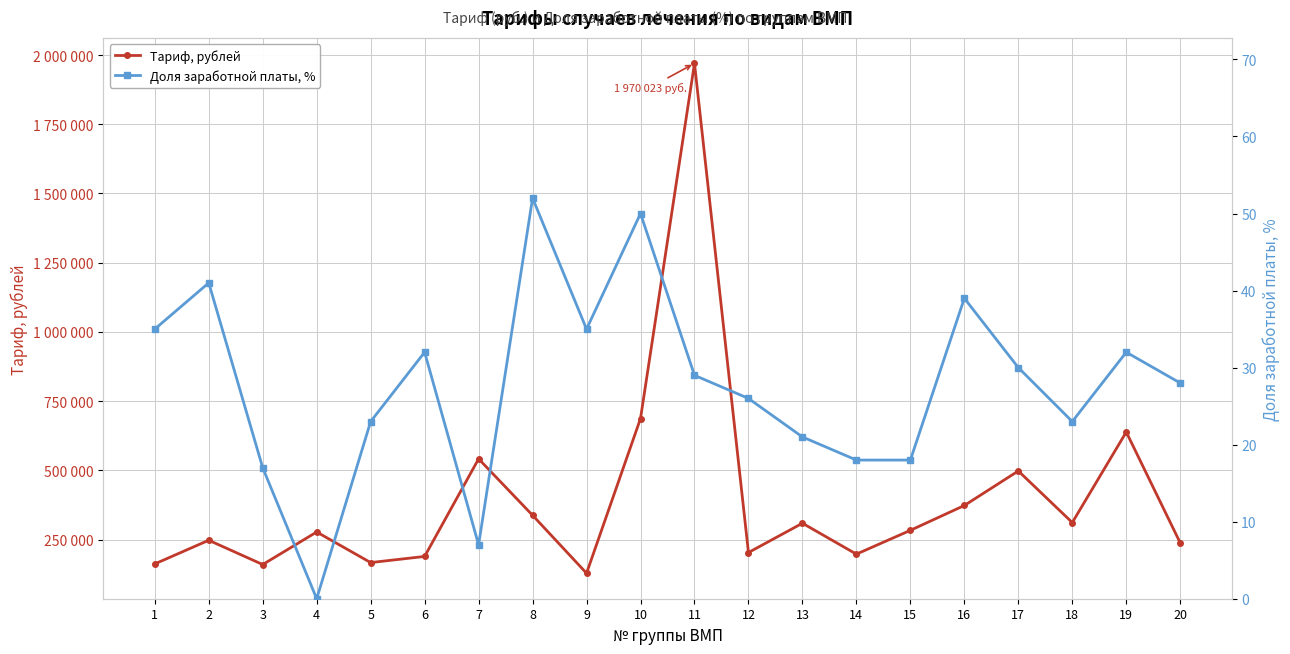

Reading right to left, extract all data points from this chart.

Тариф, рублей: 237772	638334	311295	497686	372915	283215	197177	308867	203002	1970023	687129	128222	337565	541394	188876	166703	277185	159609	247321	161894
Доля заработной платы, %: 28	32	23	30	39	18	18	21	26	29	50	35	52	7	32	23	0	17	41	35